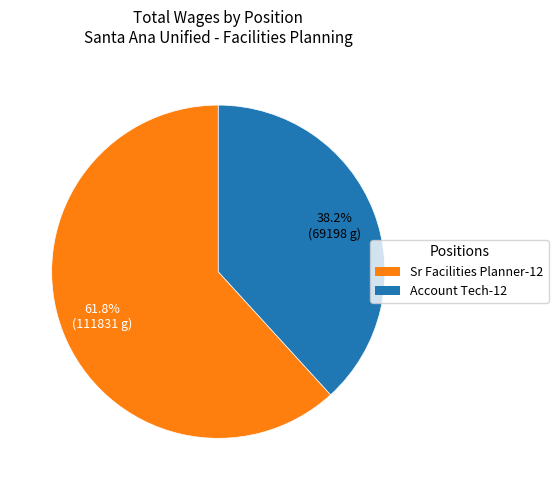

The Sr Facilities Planner-12 slice represents 62% of the pie. True or false?

True